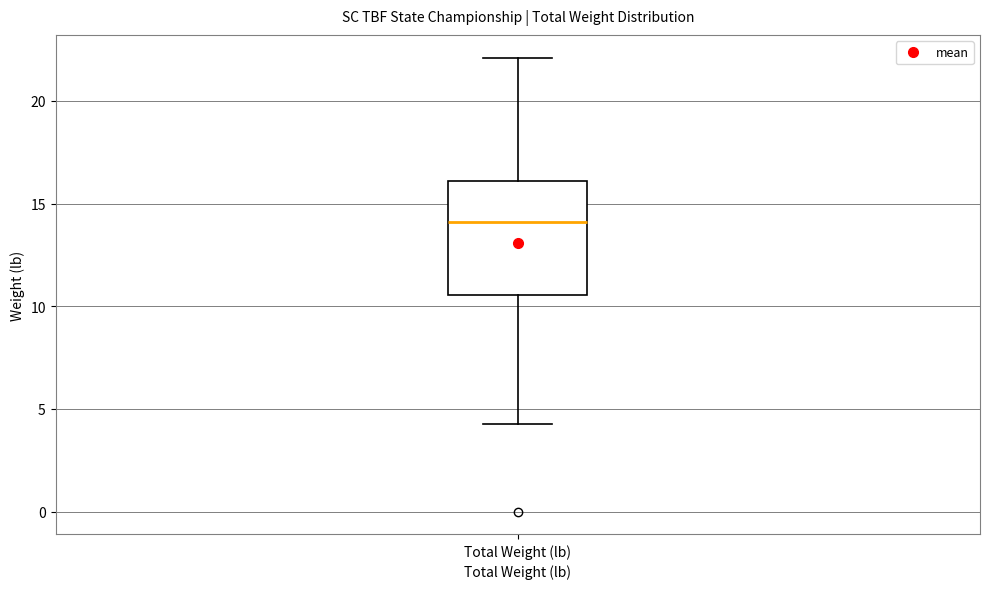

Read this box plot against the y-axis: the position of the median line, the range covered by the box, and the ends of both whiskers. The values are not printed on the chart, so give them approximately, as read against the axis.

median 14.0, box 10.5 to 16.0, whiskers 4.5 to 22.0